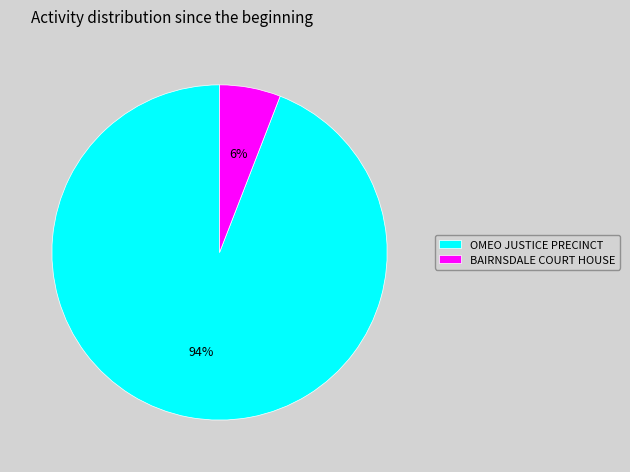

To the nearest percent, what is the average slice percentage?

50%